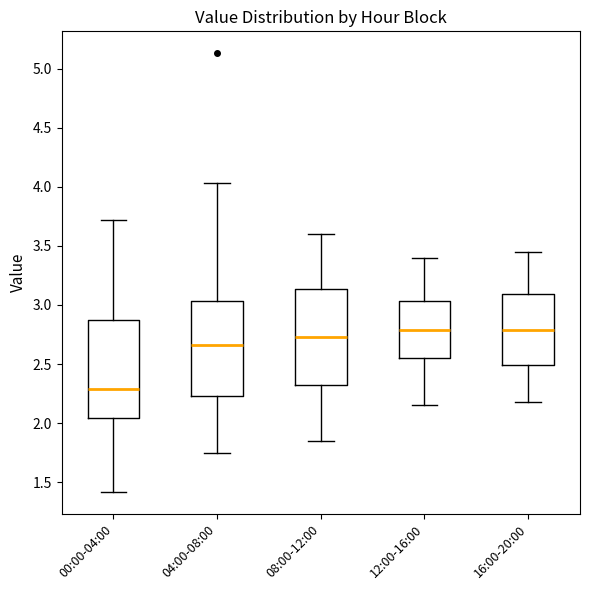

Which box has the lowest median line?

00:00-04:00